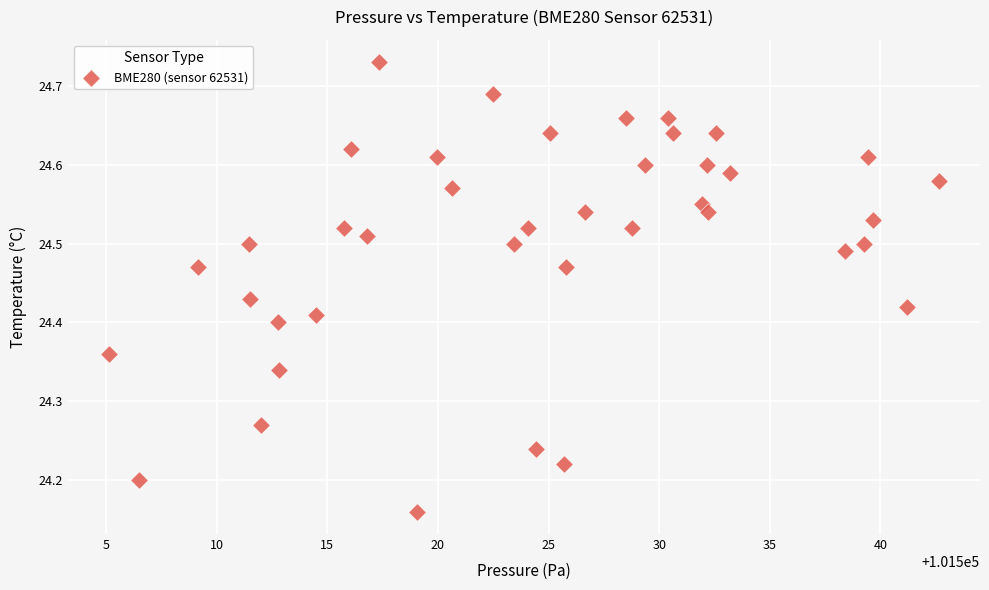

What is the range of X values (max minus min)?

37.5